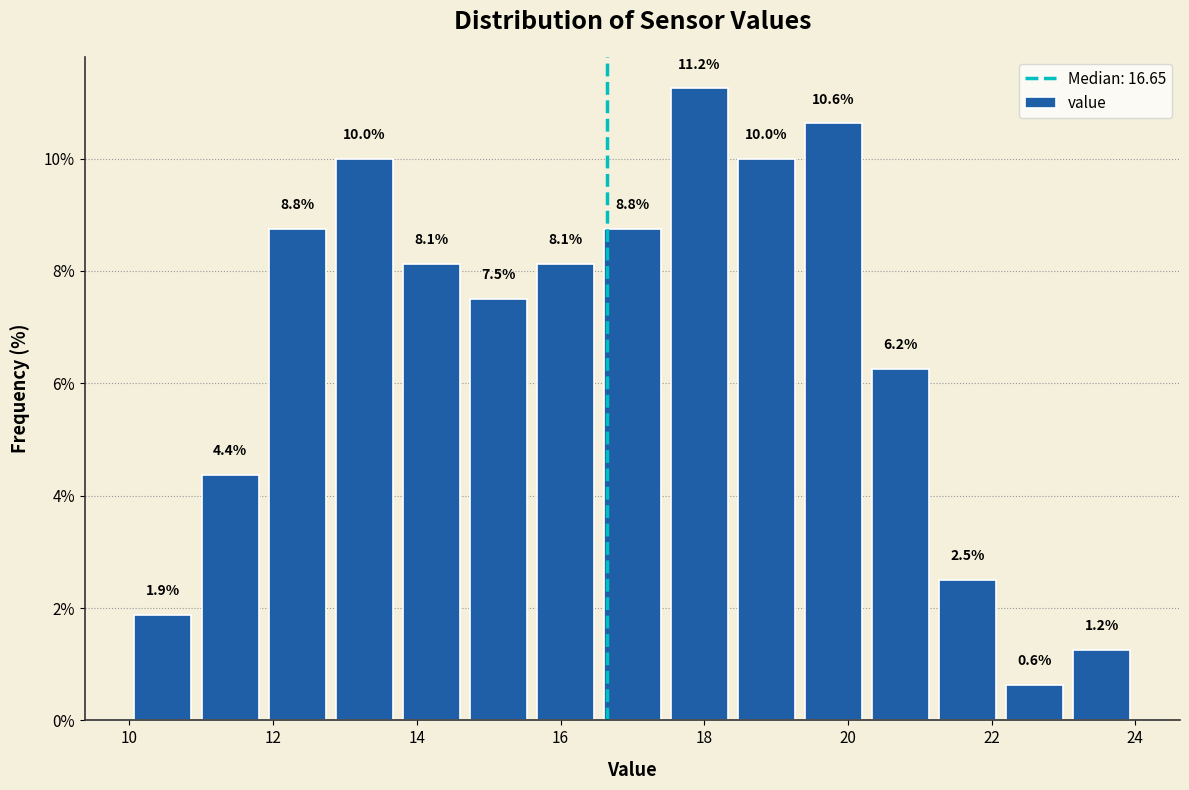

Reading left to right, list every bar in this chart as the range it spans on the x-axis followed by its height. The bar edges are not printed on the chart, so give them approximately, as read against the axis.

10.0 to 11.0: 1.9
11.0 to 11.8: 4.4
11.8 to 12.8: 8.8
12.8 to 13.8: 10.0
13.8 to 14.6: 8.1
14.6 to 15.6: 7.5
15.6 to 16.6: 8.1
16.6 to 17.4: 8.8
17.4 to 18.4: 11.2
18.4 to 19.4: 10.0
19.4 to 20.2: 10.6
20.2 to 21.2: 6.2
21.2 to 22.2: 2.5
22.2 to 23.0: 0.6
23.0 to 24.0: 1.2